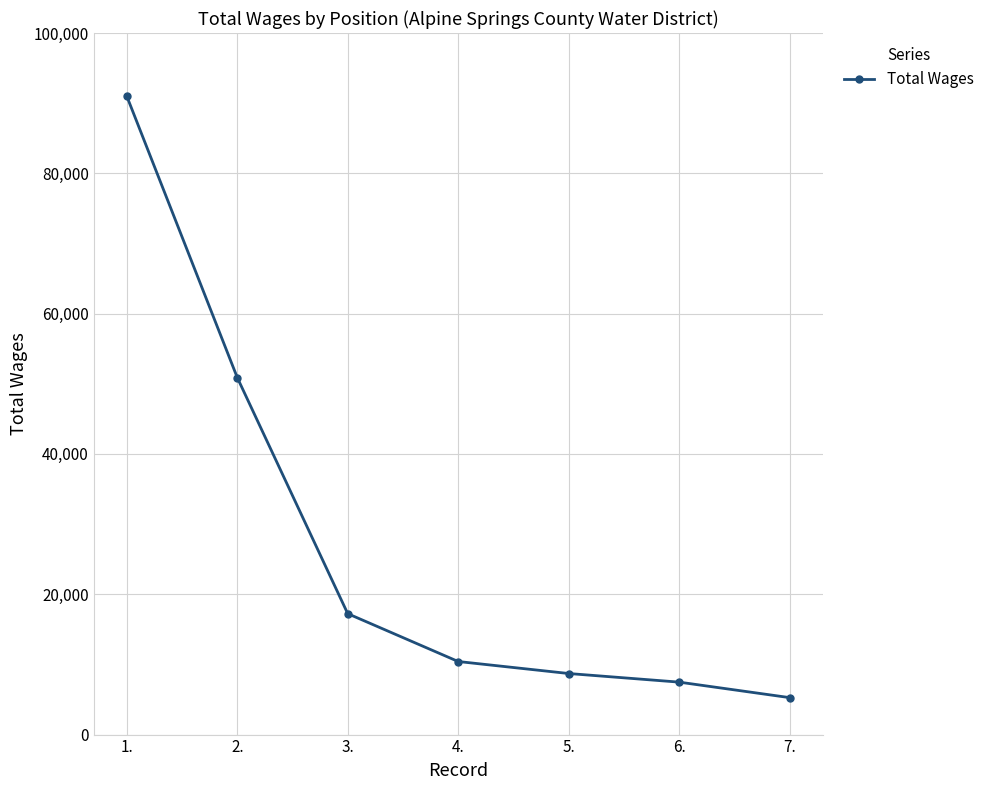

What is the ratio of the value at 5. to the value at 7.?

1.7